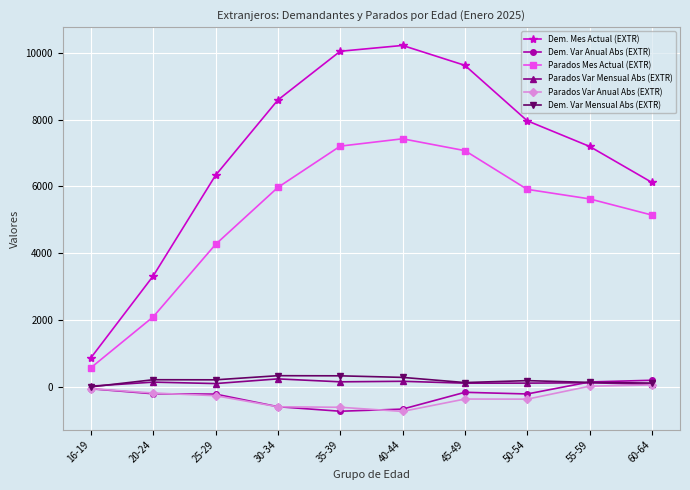

Which series has the largest range (max minus min)?

Dem. Mes Actual (EXTR)